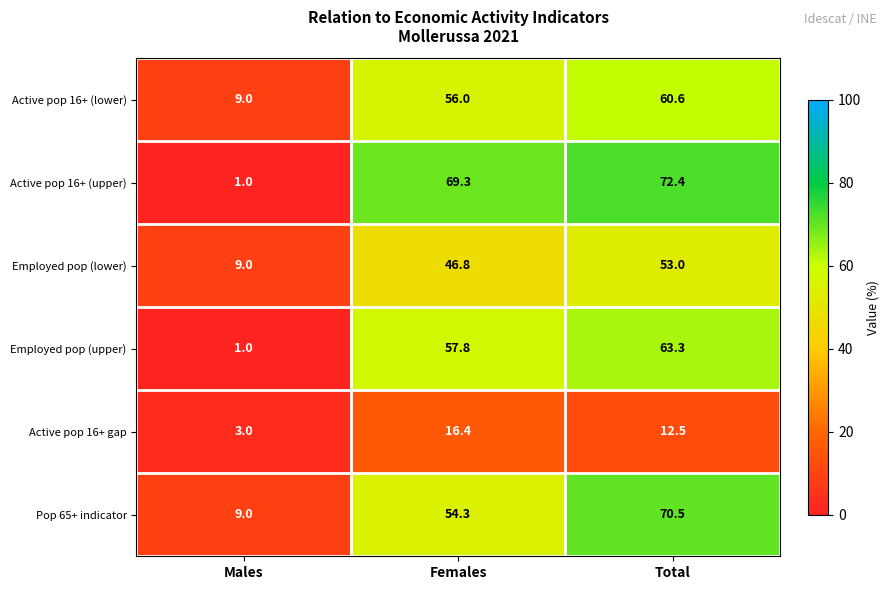

Which label corresponds to the largest value in the chart?

Total